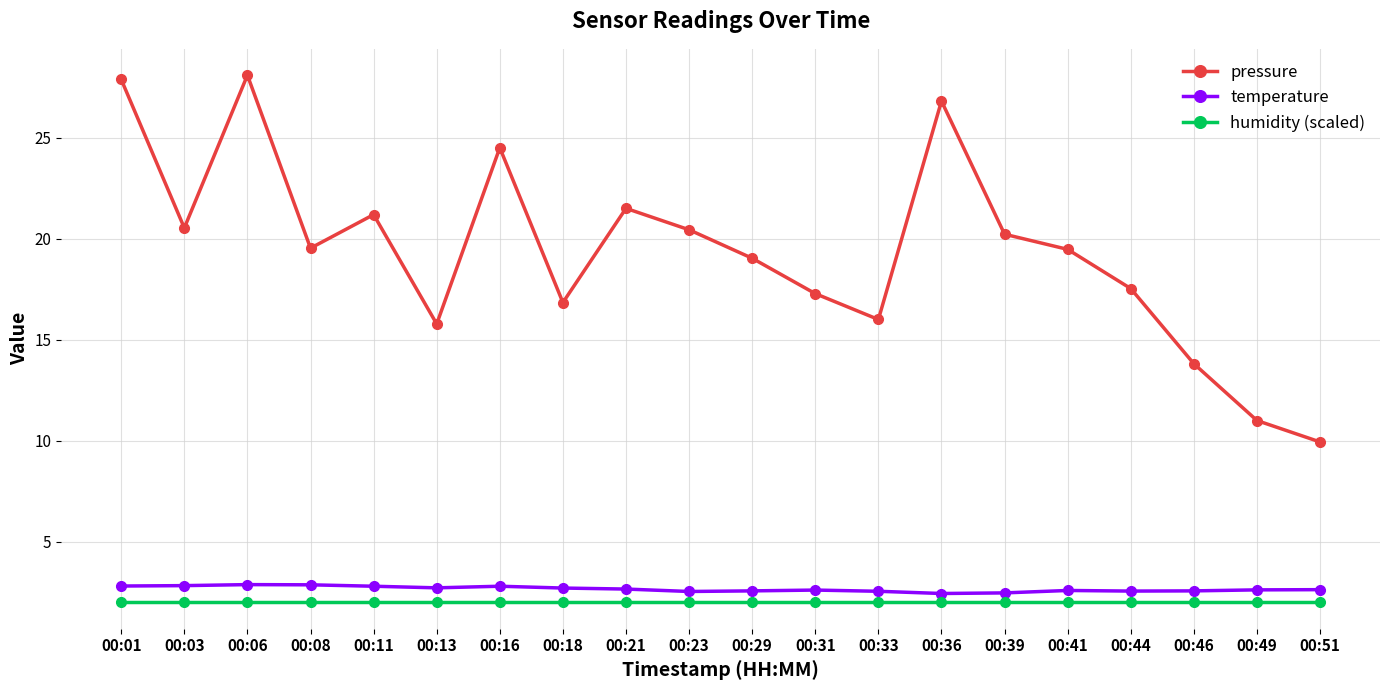

What is the maximum value for humidity (scaled)?

2.0